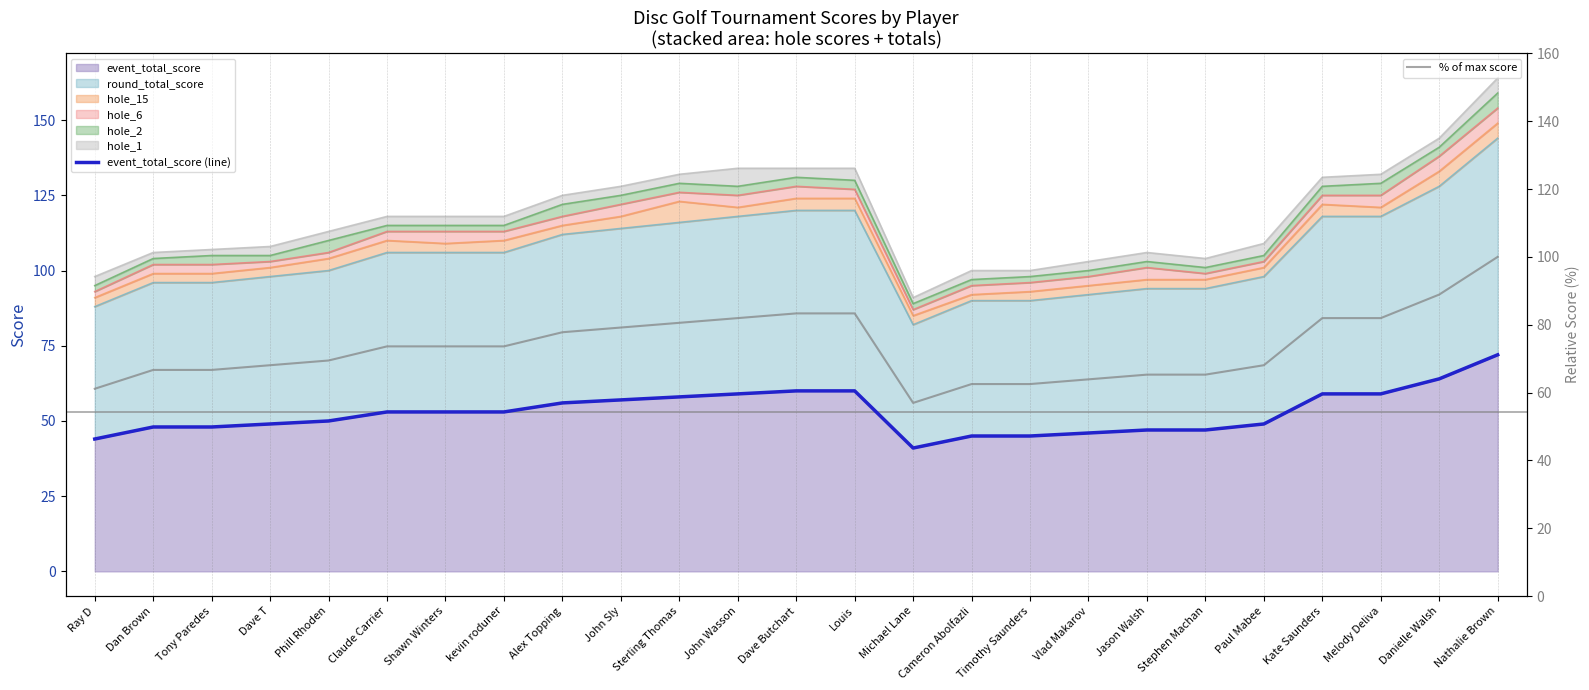

What is the average value of the event_total_score (line) series?

52.9